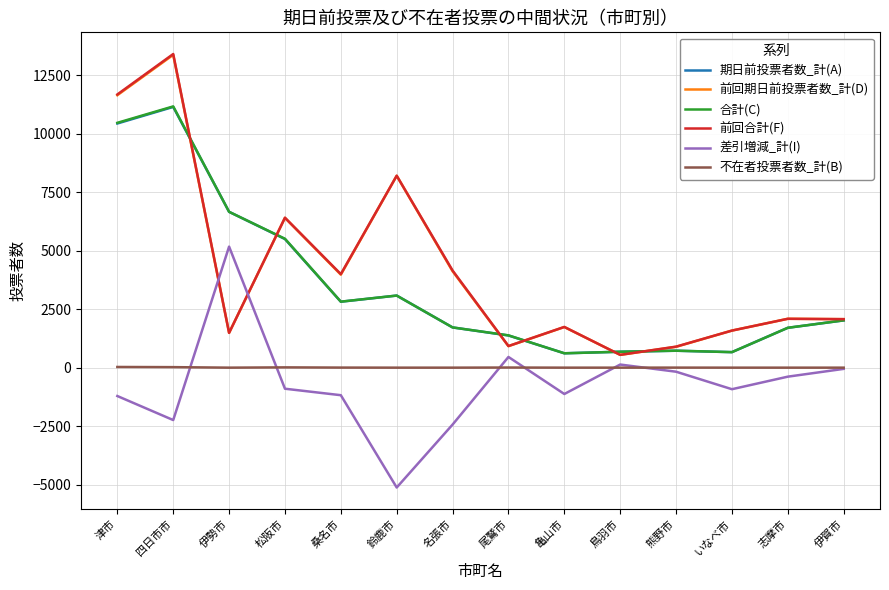

How many series are shown in this chart?

6